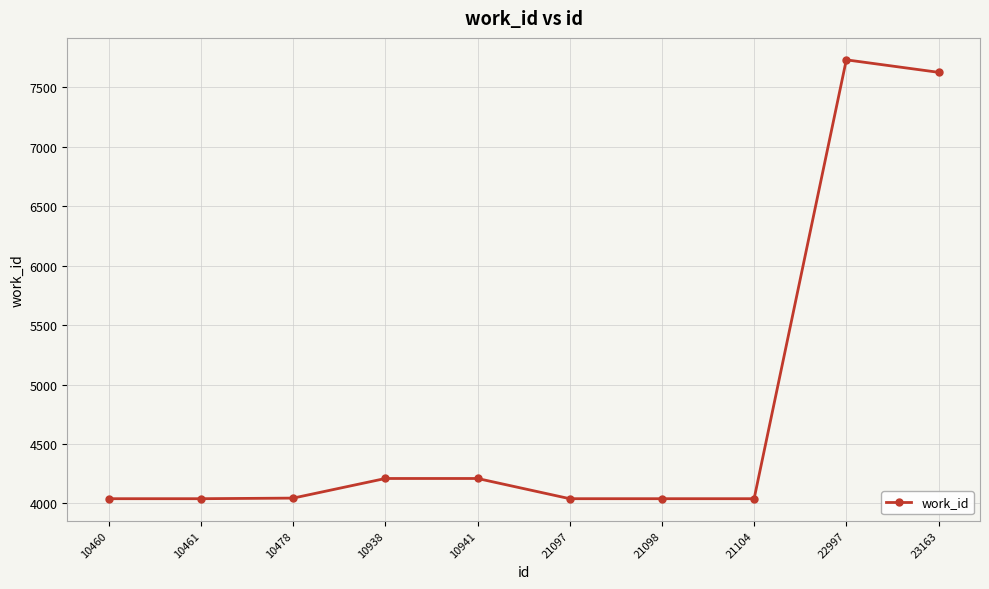

The value at 22997 is 13100. True or false?

False